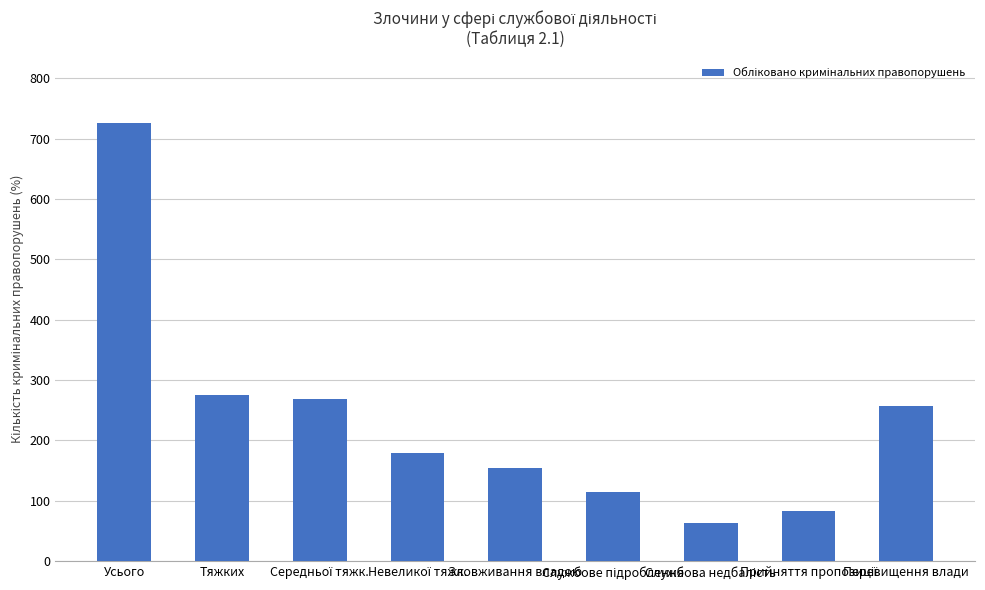

Are the bars horizontal?

No